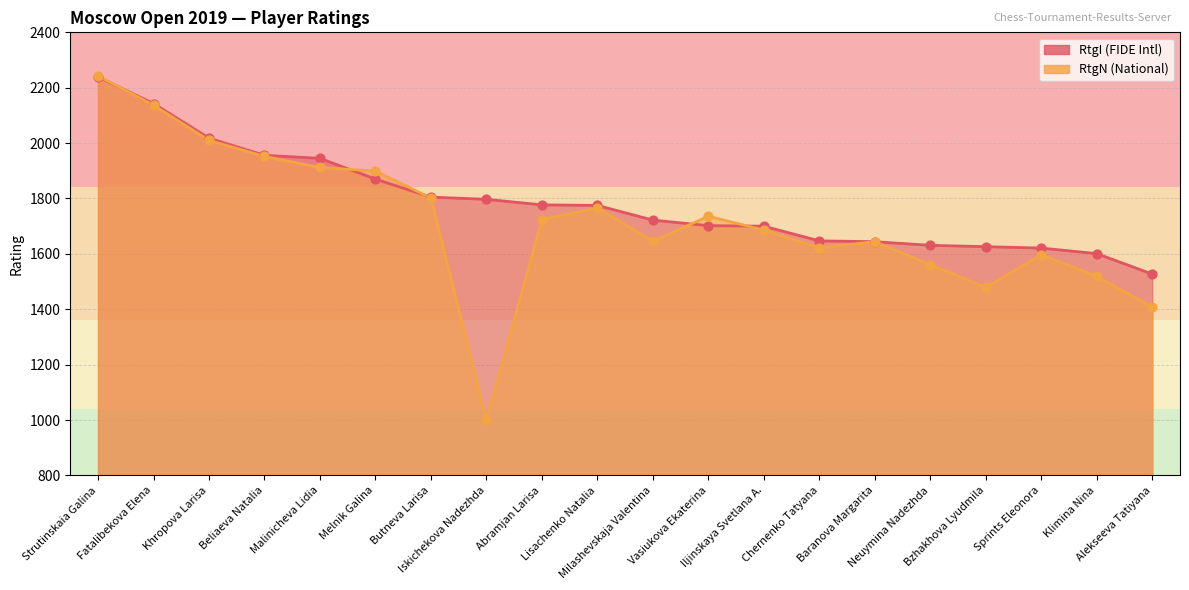

Which series contains the lowest Y value?

RtgN